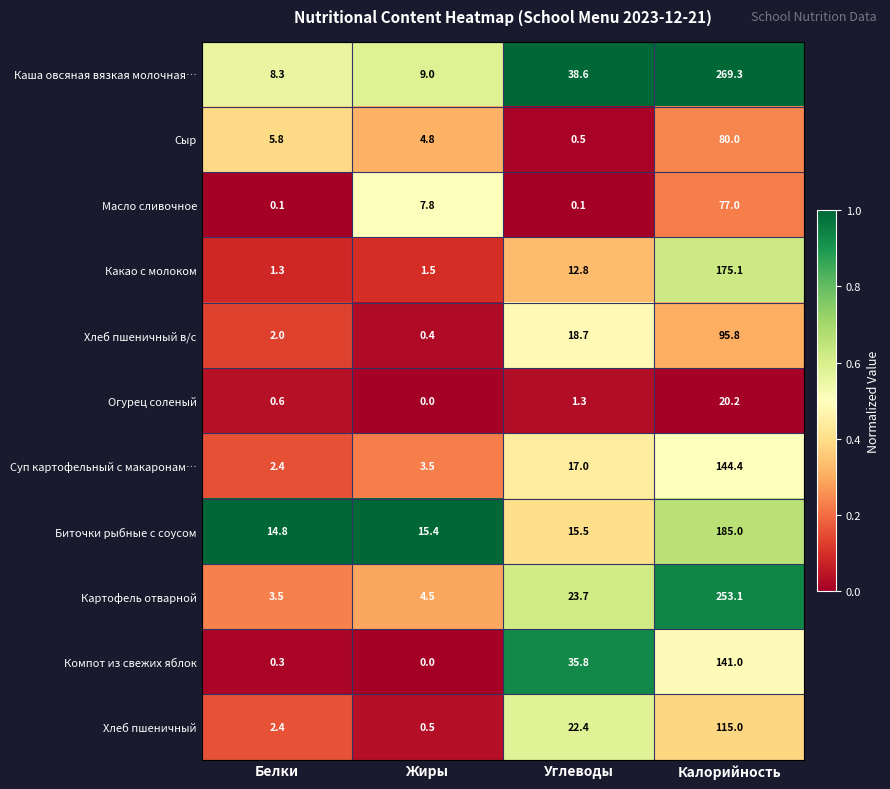

True or false: Каша овсяная вязкая молочная… has a value of 8.3 at Белки.

True